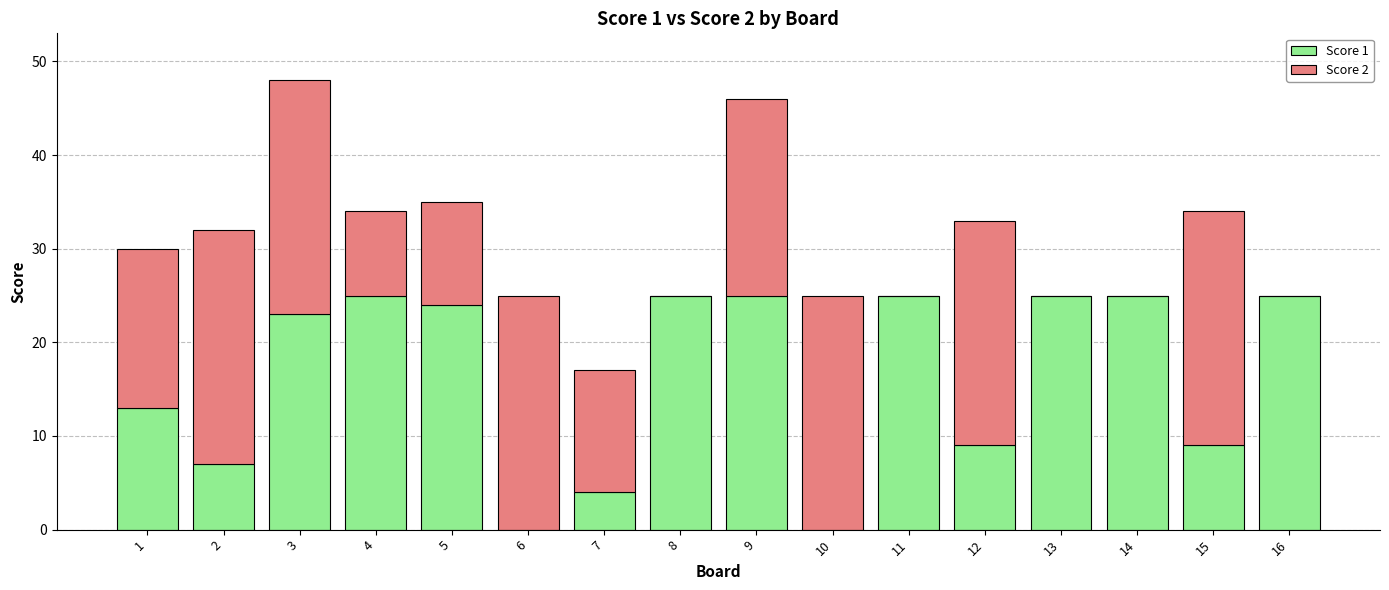

The Score 1 series shows 44 at 14. True or false?

False